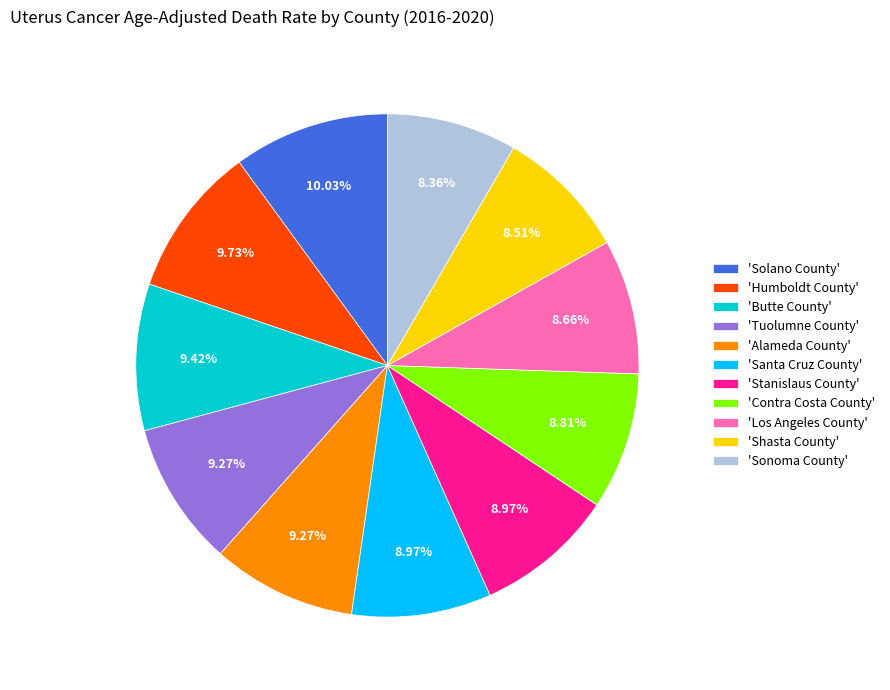

Is there a majority slice in this chart?

No